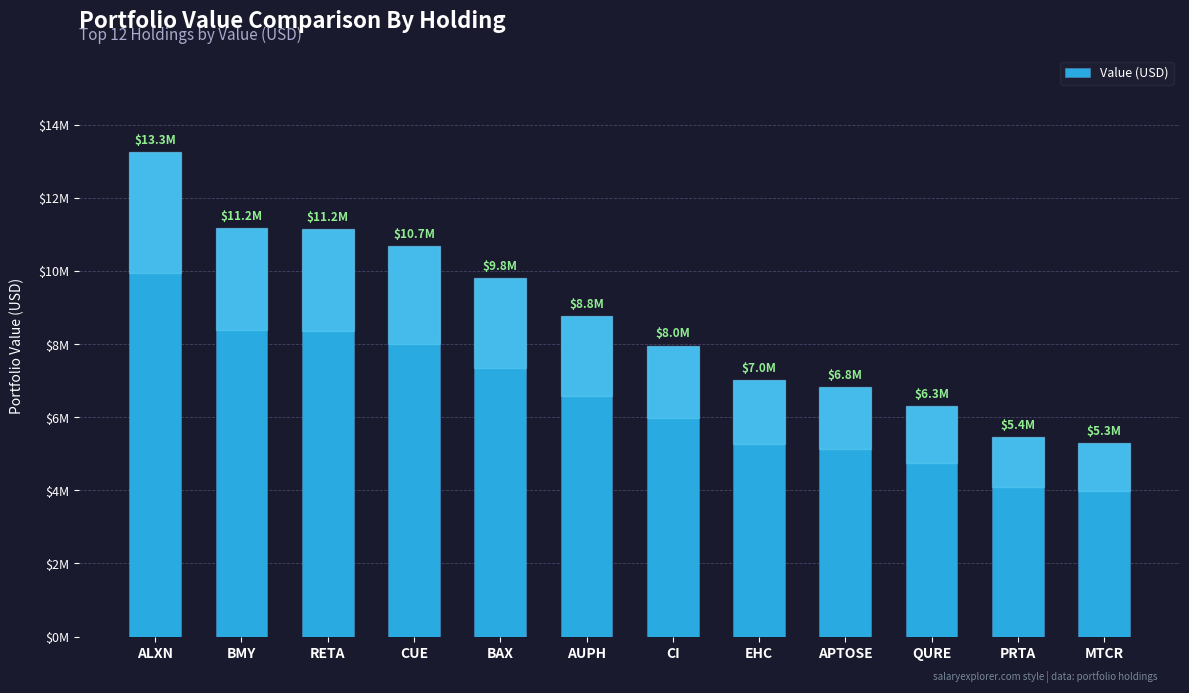

Rank the categories by value from highest to lowest.

ALXN, BMY, RETA, CUE, BAX, AUPH, CI, EHC, APTOSE, QURE, PRTA, MTCR